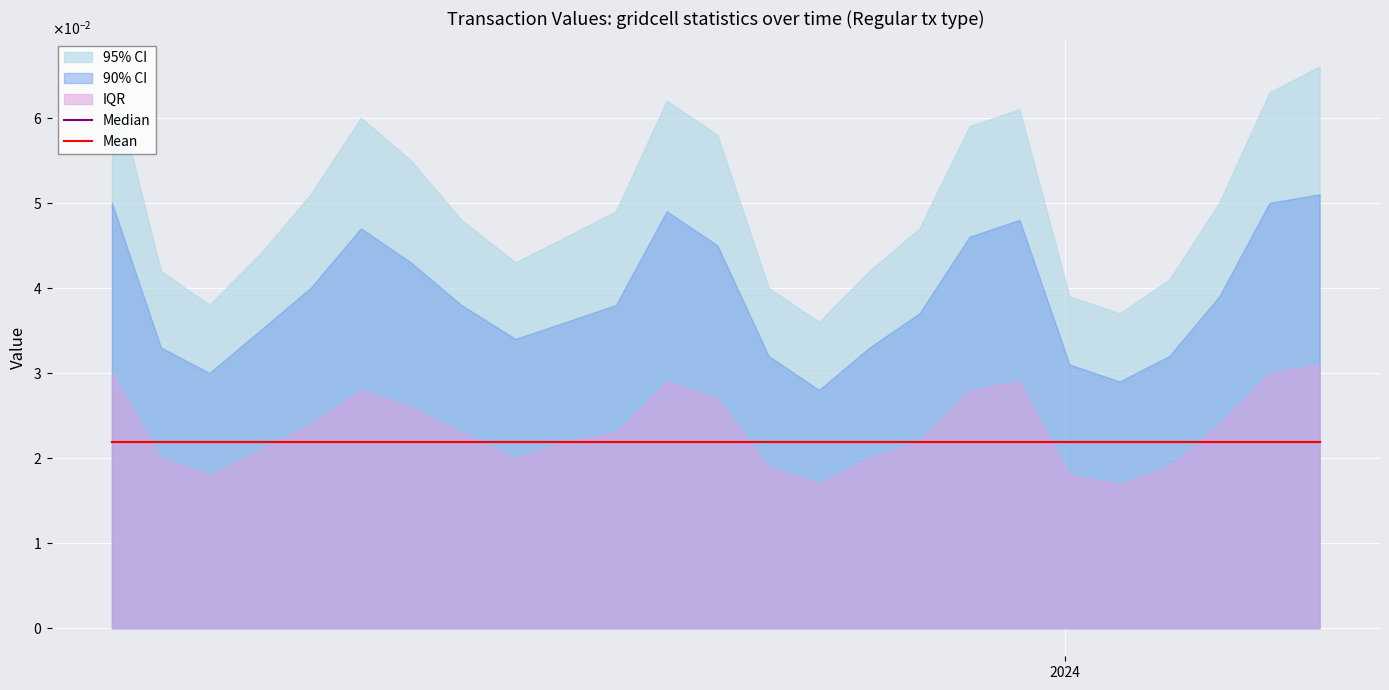

True or false: Mean has a value of 0.0 at 14.

False